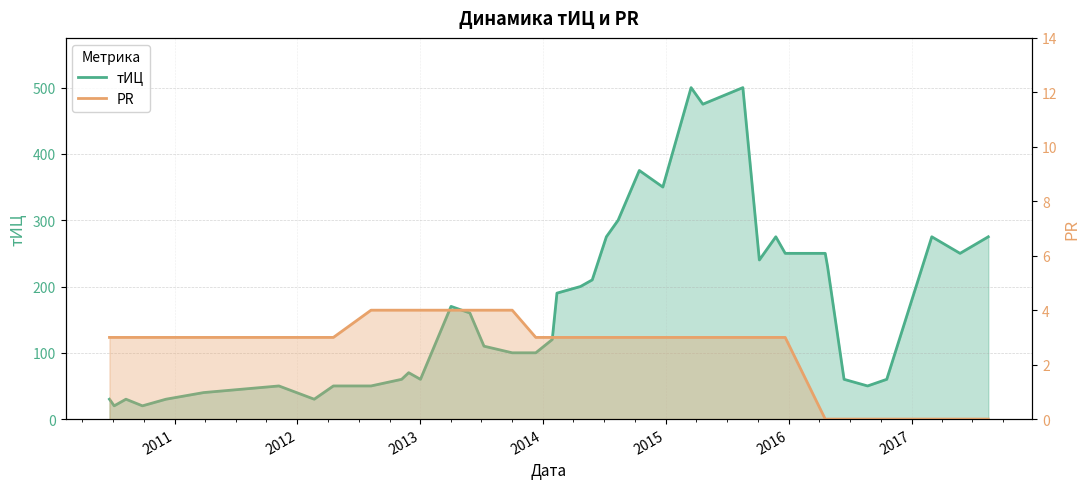

Which series has the largest total across all categories?

тИЦ